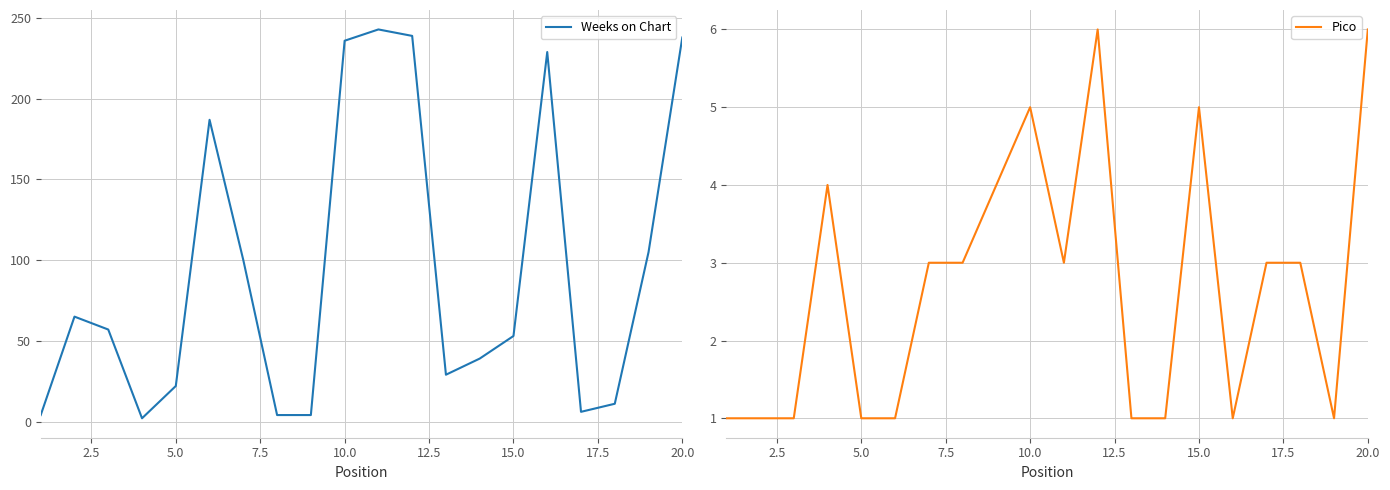

Reading right to left, extract all data points from this chart.

Weeks on Chart: 238	105	11	6	229	53	39	29	239	243	236	4	4	100	187	22	2	57	65	4
Pico: 6	1	3	3	1	5	1	1	6	3	5	4	3	3	1	1	4	1	1	1